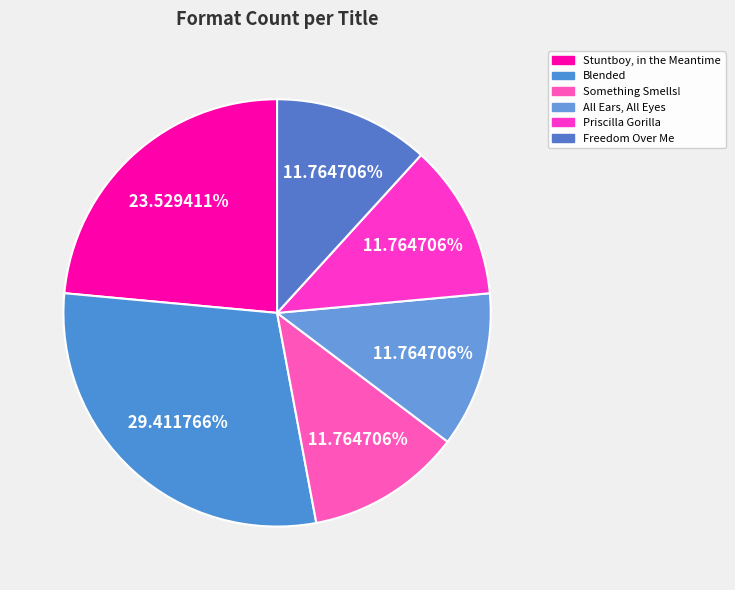

To the nearest percent, what is the difference between the Something Smells! and Stuntboy, in the Meantime slice percentages?

12%